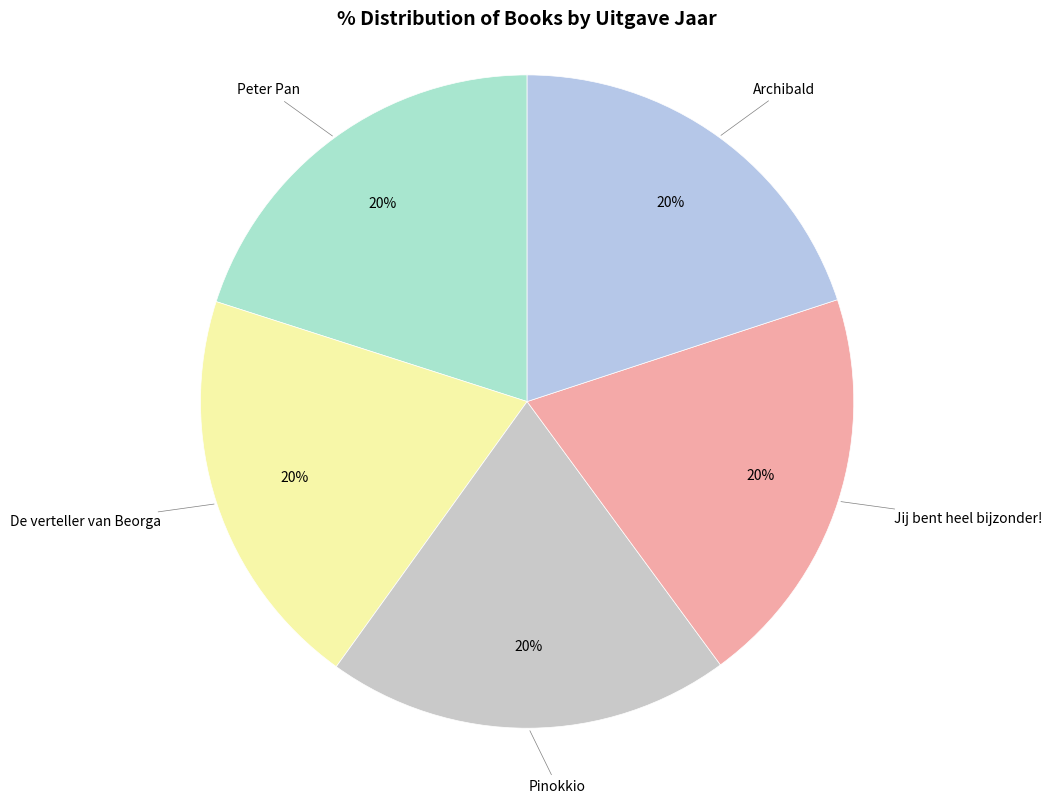

How many slices are in this pie chart?

5